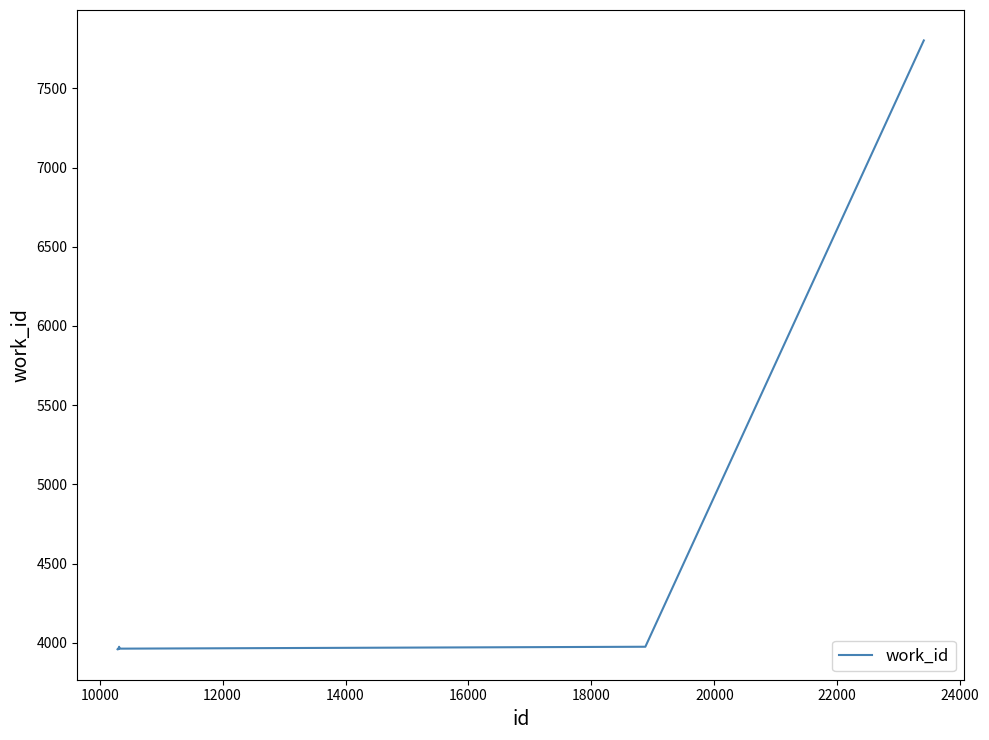

What is the smallest value displayed?

3959